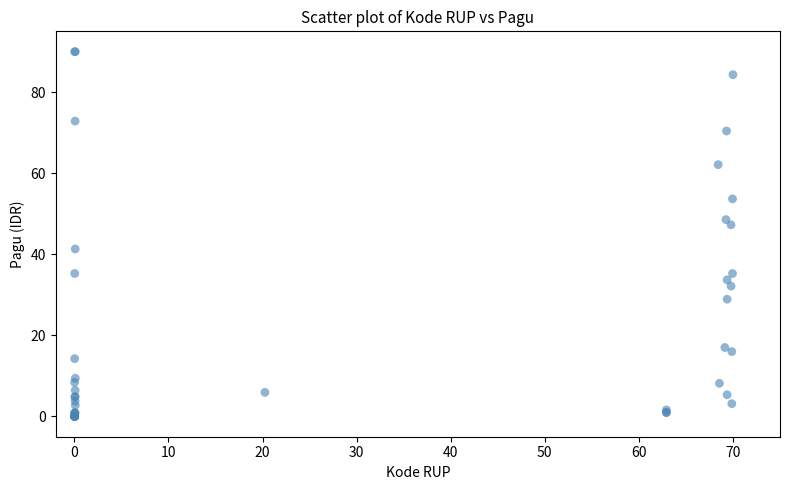

What Y value in the scatter plot is closest to 45?

47.3